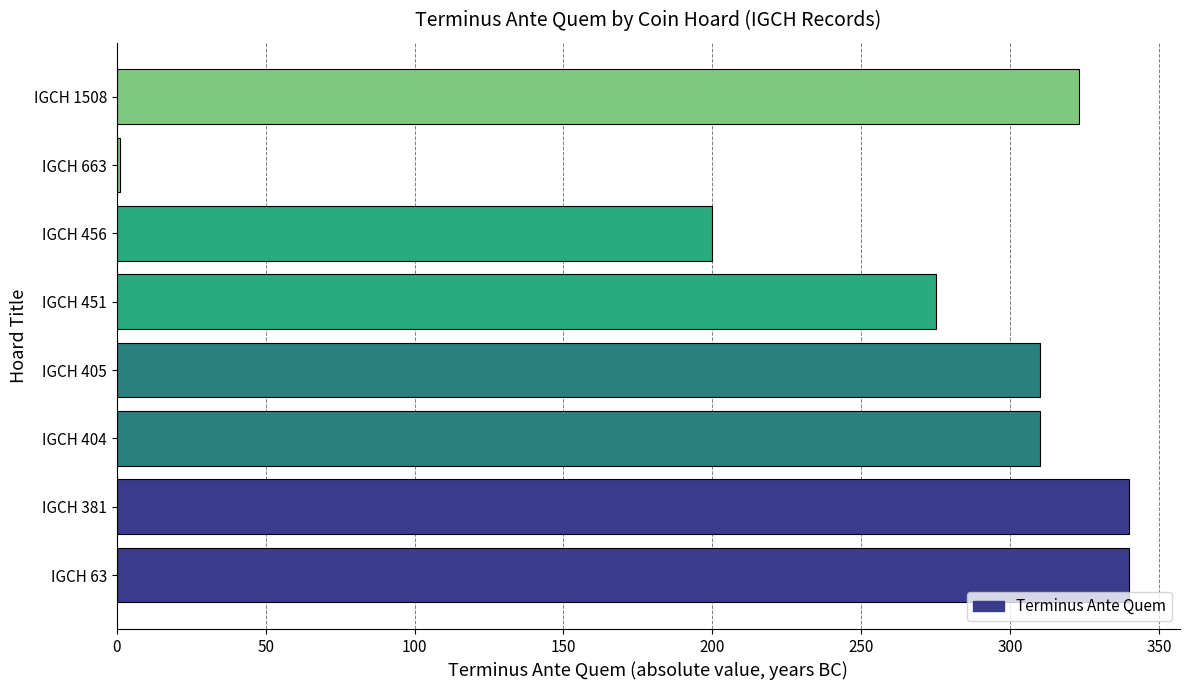

Reading bottom to top, transcribe all the data shown in this chart.

IGCH 63=340	IGCH 381=340	IGCH 404=310	IGCH 405=310	IGCH 451=275	IGCH 456=200	IGCH 663=1	IGCH 1508=323